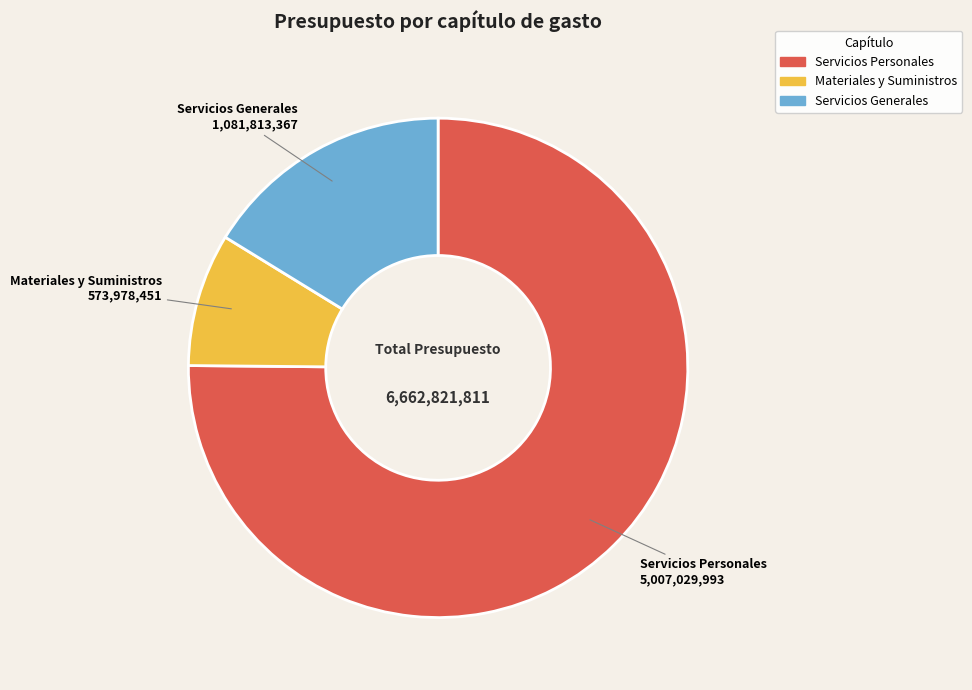

Is there a majority slice in this chart?

Yes